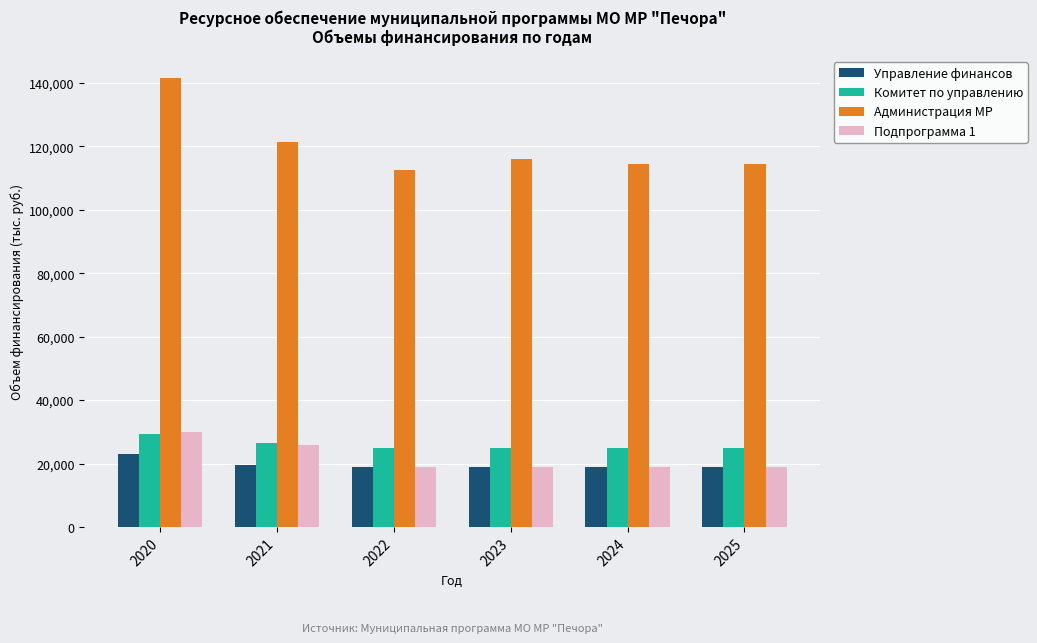

What is the difference between the highest and lowest values at 2021?

101763.0